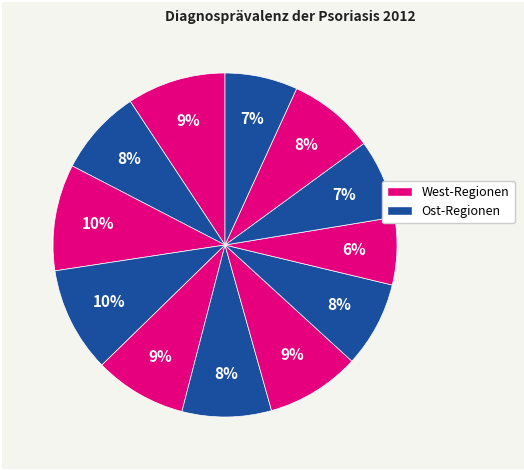

How many segments does this pie chart have?

12